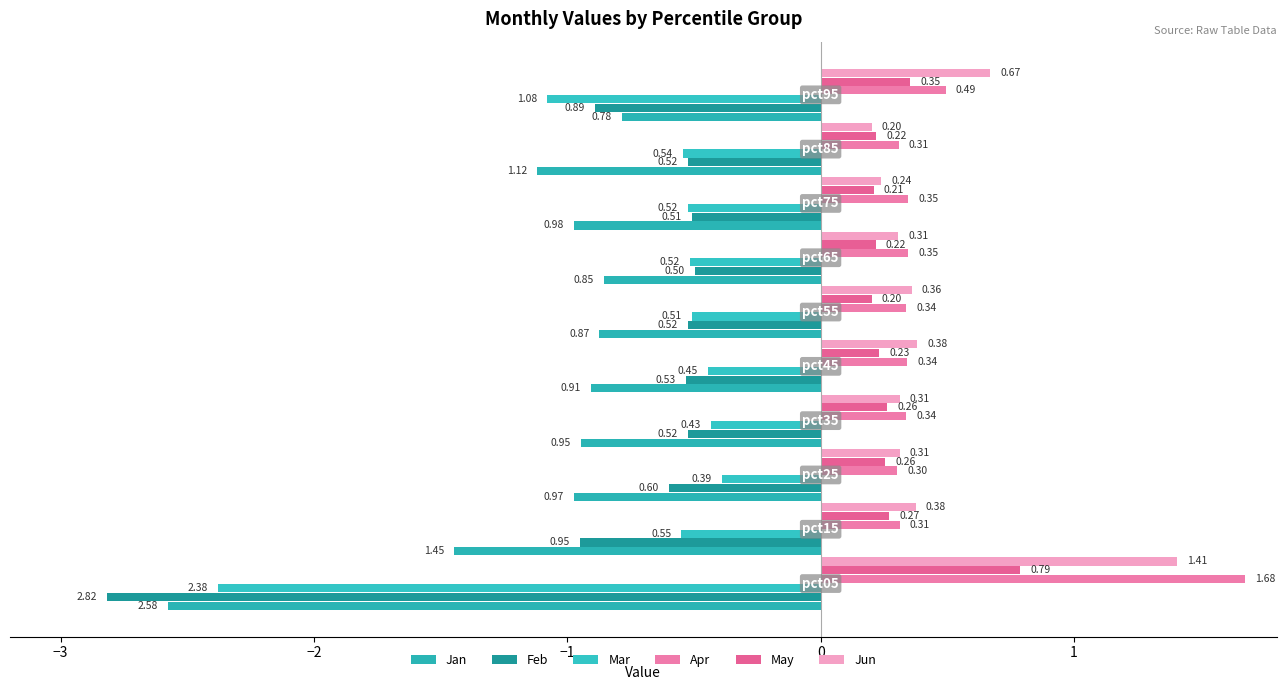

Count the number of data series in this chart.

6